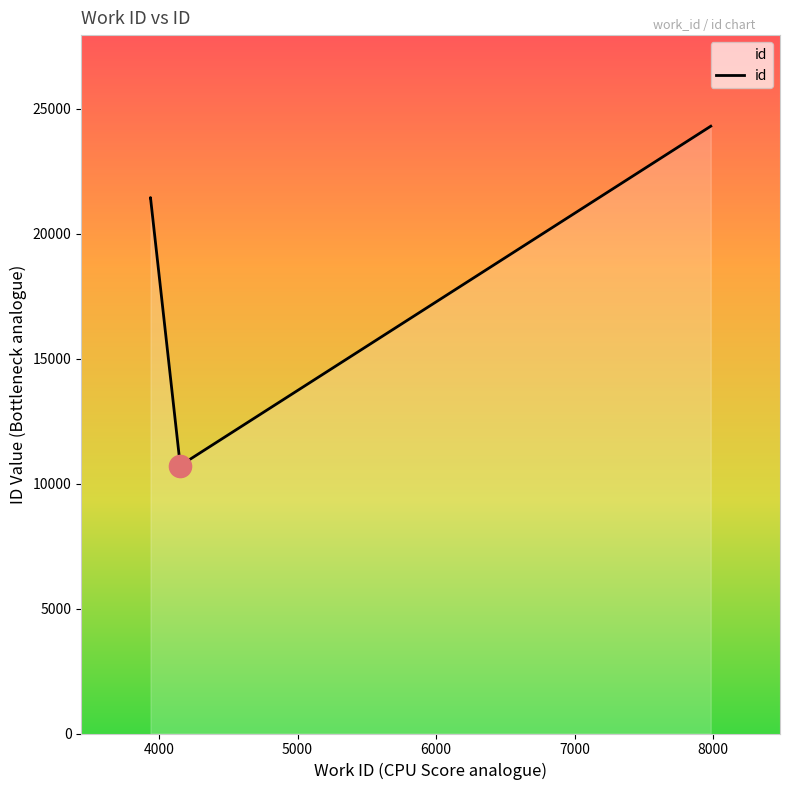

Rank the categories by value from highest to lowest.

7984, 3938, 3938, 4153